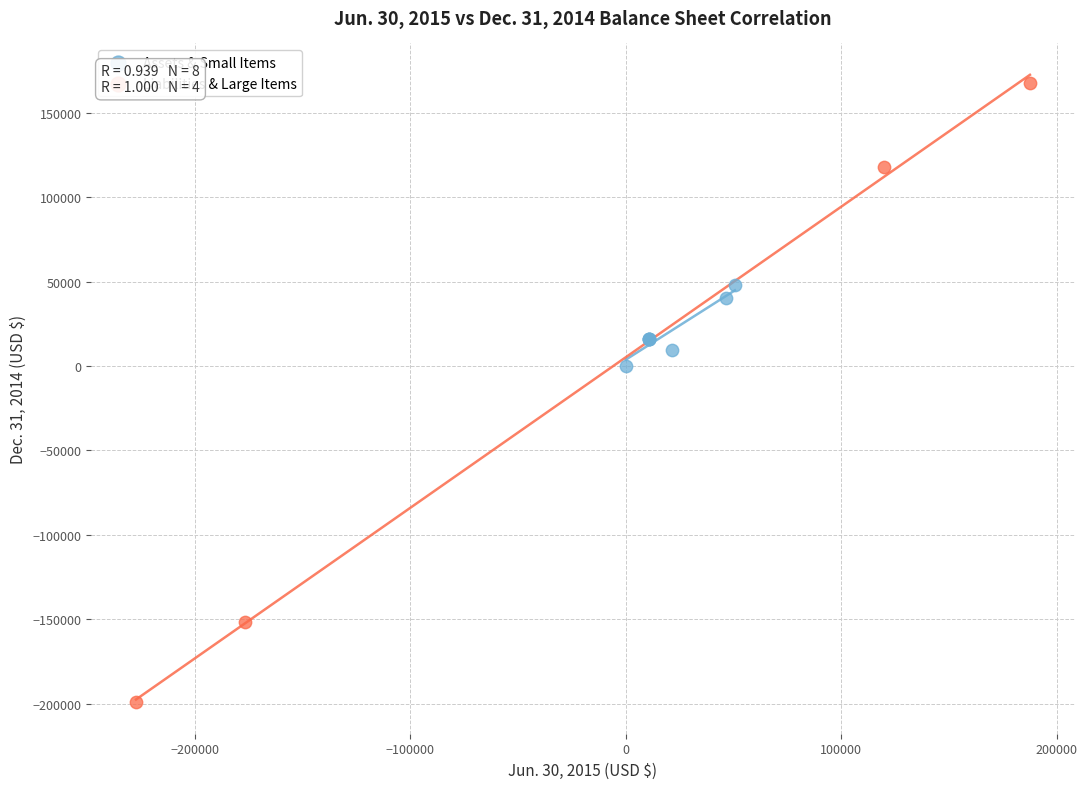

What are all the series names shown in the legend?

Assets & Small Items, Liabilities & Large Items